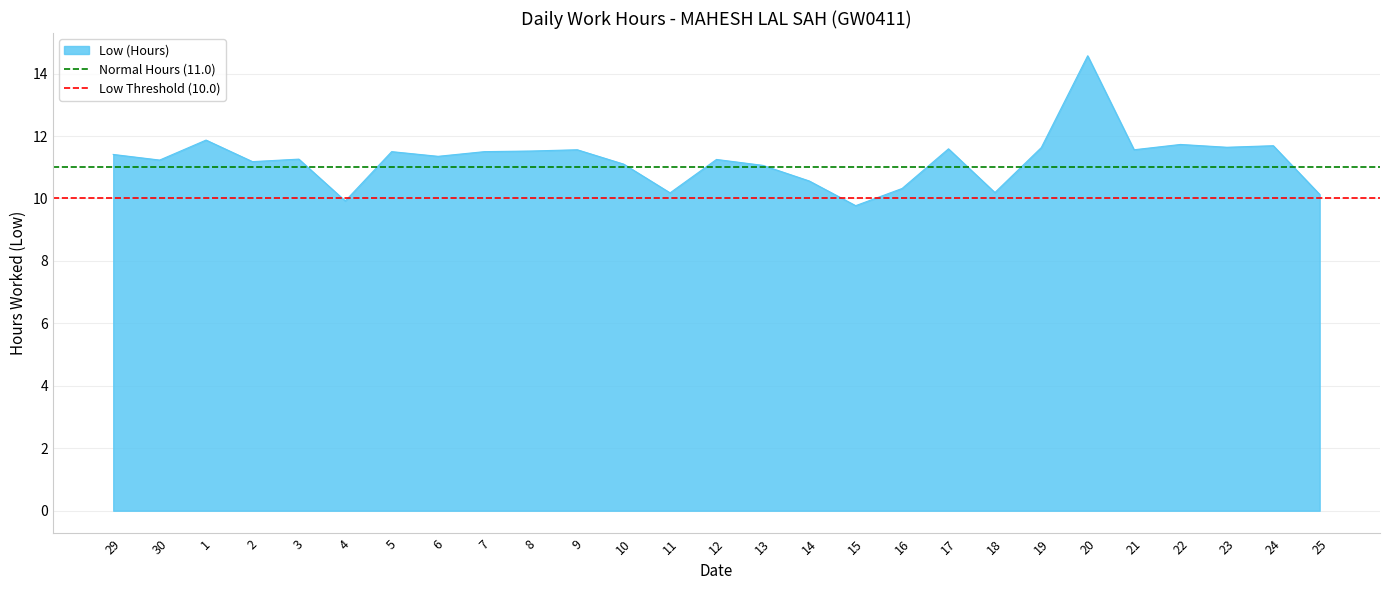

At which label does Low (Hours) reach its peak?

20